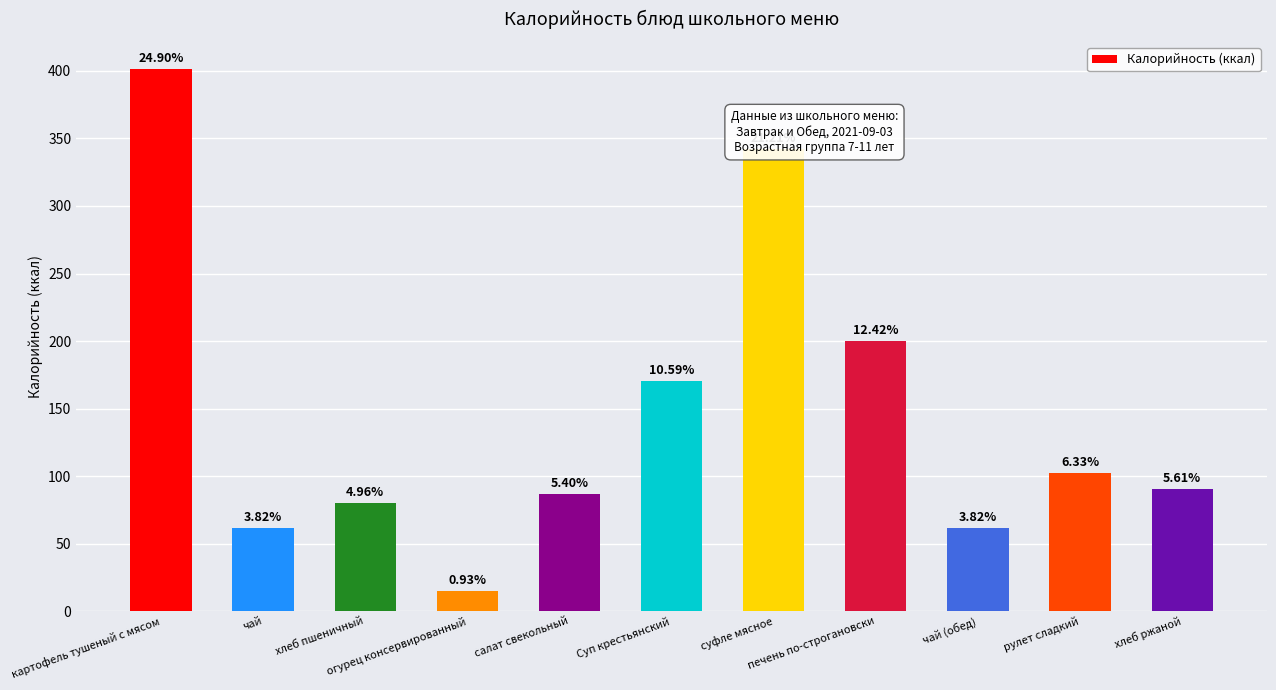

Rank the categories by value from lowest to highest.

огурец консервированный, чай, чай (обед), хлеб пшеничный, салат свекольный, хлеб ржаной, рулет сладкий, Суп крестьянский, печень по-строгановски, суфле мясное, картофель тушеный с мясом